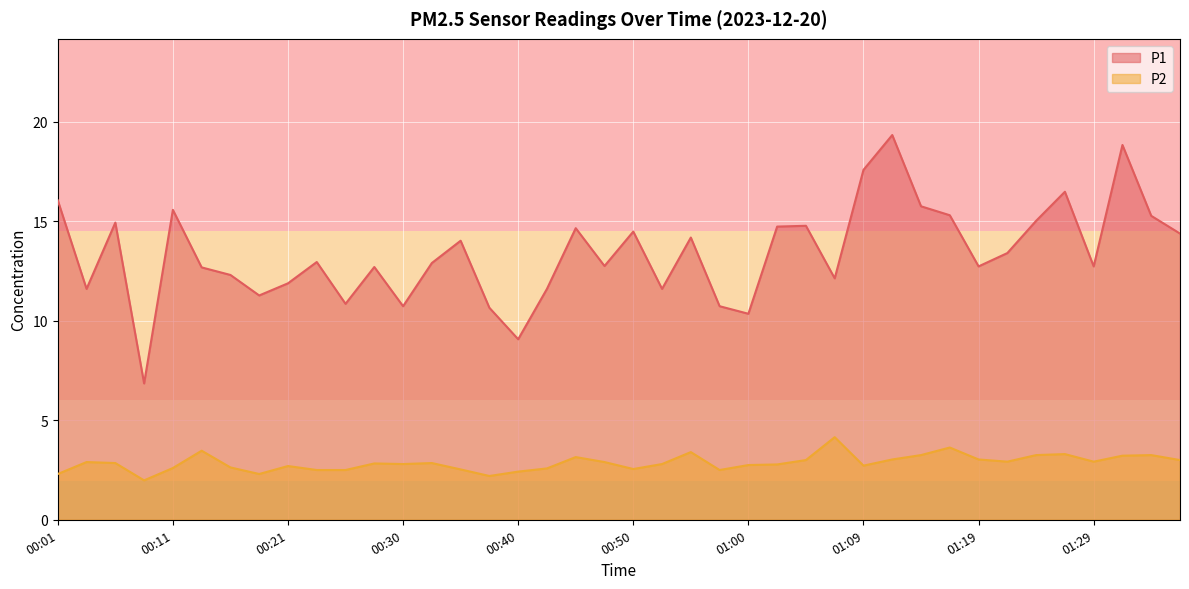

What is the minimum value shown in the chart?

2.0